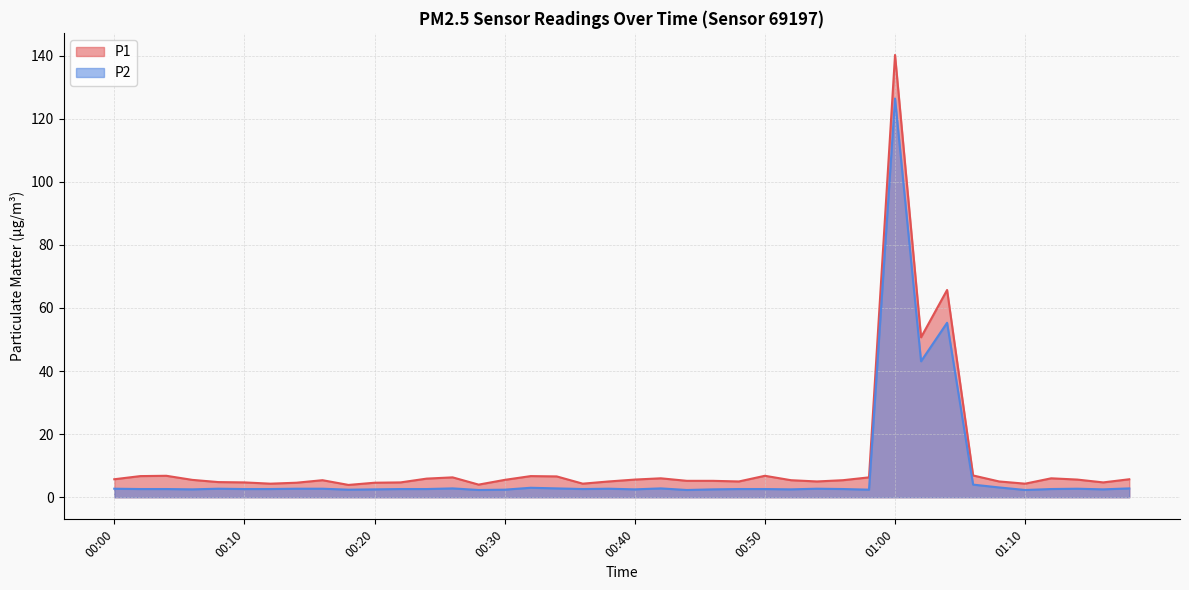

Between 00:16 and 00:56, which series saw the biggest shift?

P2